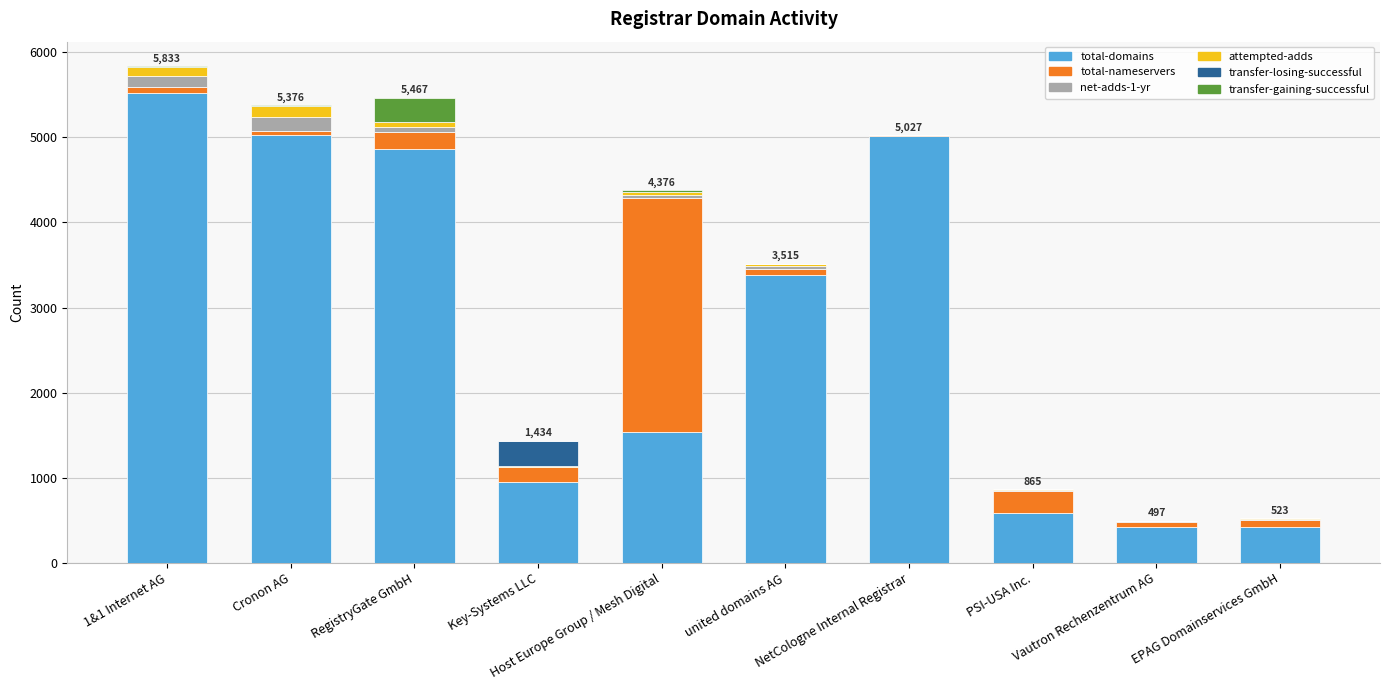

Are the bars horizontal?

No